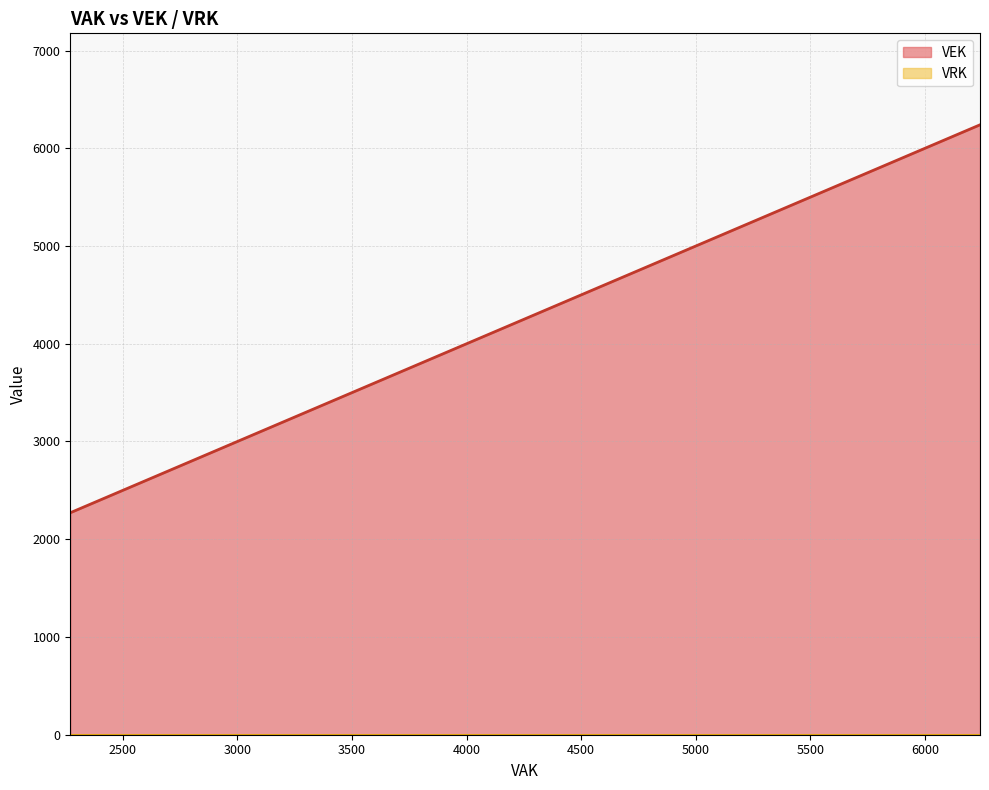

Does the chart display data point markers on the line(s)?

No